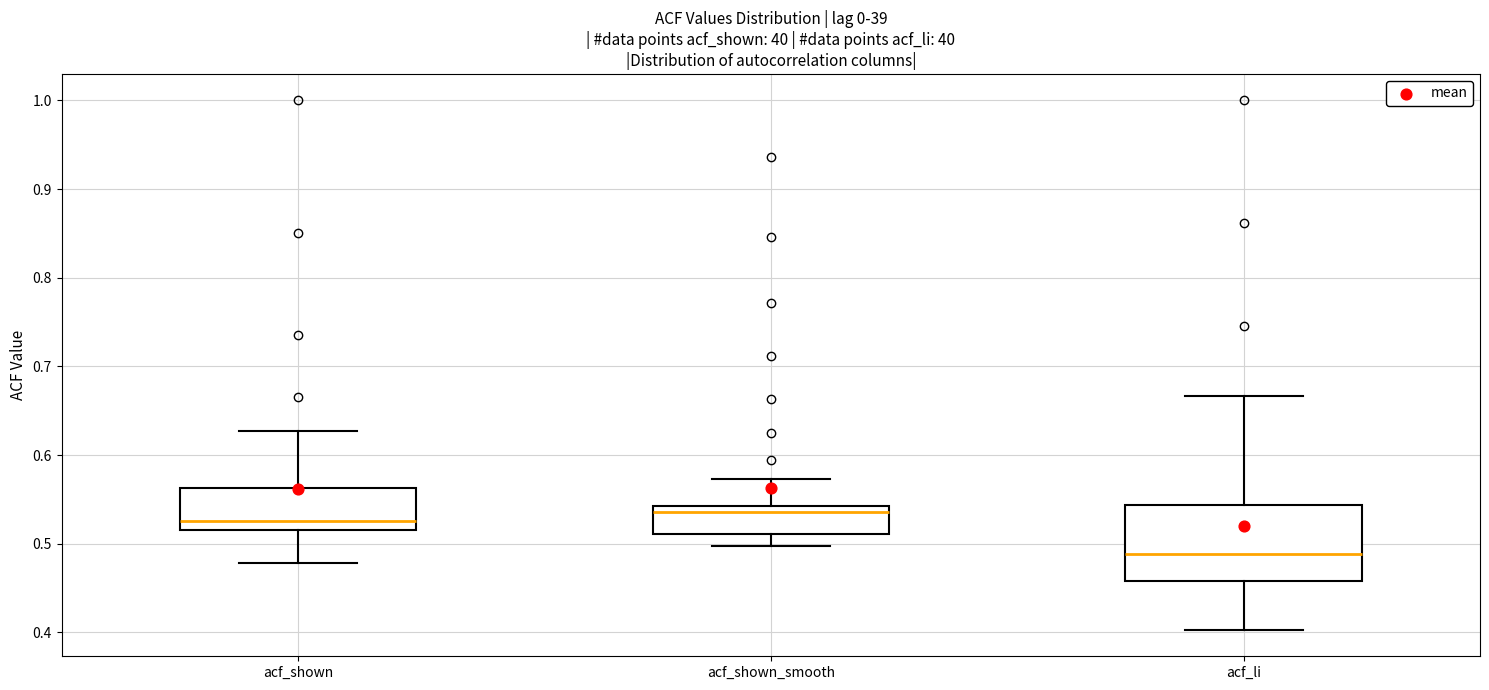

Reading left to right, read every box against the y-axis: the position of its median line, the range the box covers, and the ends of its whiskers. The values are not printed on the chart, so give them approximately, as read against the axis.

acf_shown: median 0.53, box 0.52 to 0.56, whiskers 0.48 to 0.63
acf_shown_smooth: median 0.54 (just below the box's upper edge), box 0.51 to 0.54, whiskers 0.50 to 0.57
acf_li: median 0.49, box 0.46 to 0.54, whiskers 0.40 to 0.67